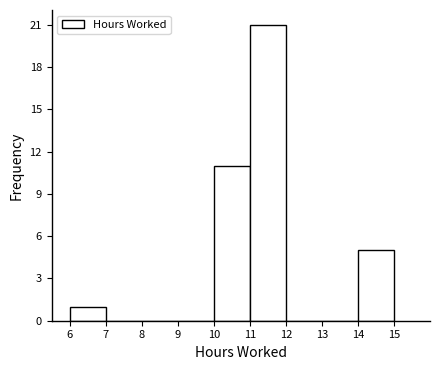

What is the height of the bar covering 14 to 15 on the x-axis? The values are not printed on the chart, so give them approximately, as read against the axis.

5